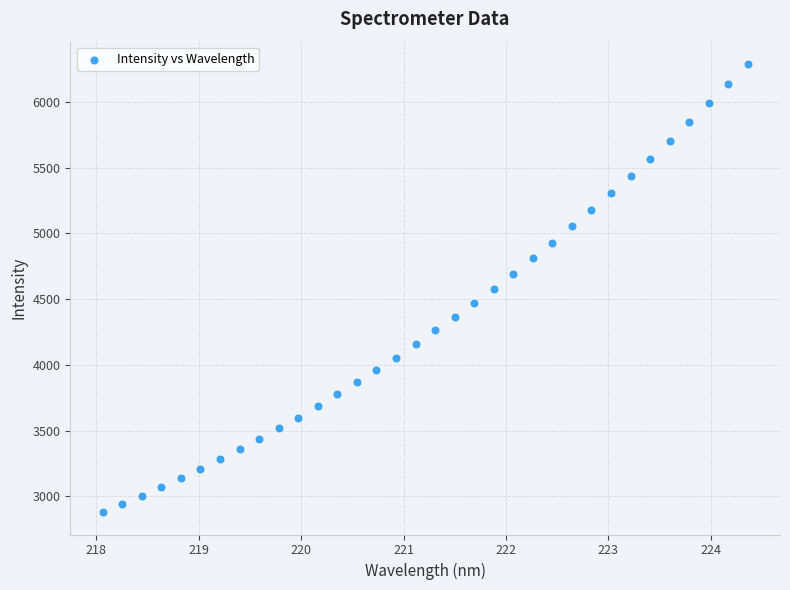

What is the range of X values (max minus min)?

6.3